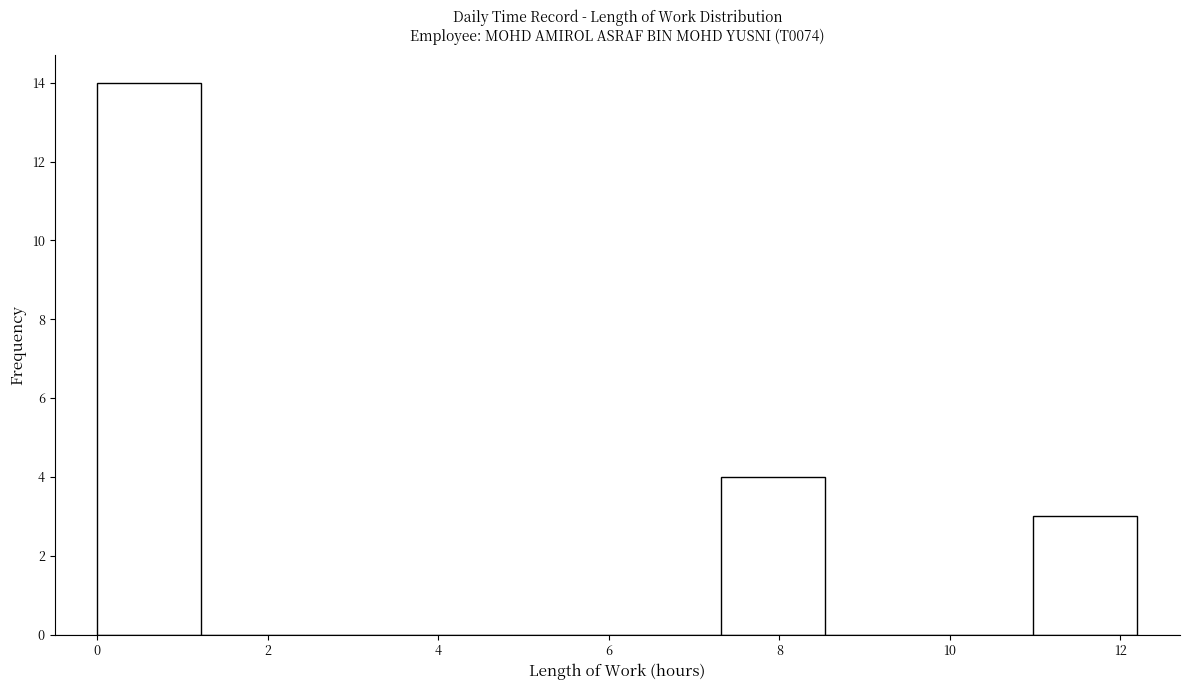

Reading left to right, list every bar in this chart as the range it spans on the x-axis followed by its height. Neither the bar edges nor the heights are printed on the chart, so give them approximately, as read against the axes.

0.00 to 1.22: 14
1.22 to 2.44: 0
2.44 to 3.66: 0
3.66 to 4.88: 0
4.88 to 6.10: 0
6.10 to 7.32: 0
7.32 to 8.54: 4
8.54 to 9.76: 0
9.76 to 10.98: 0
10.98 to 12.20: 3